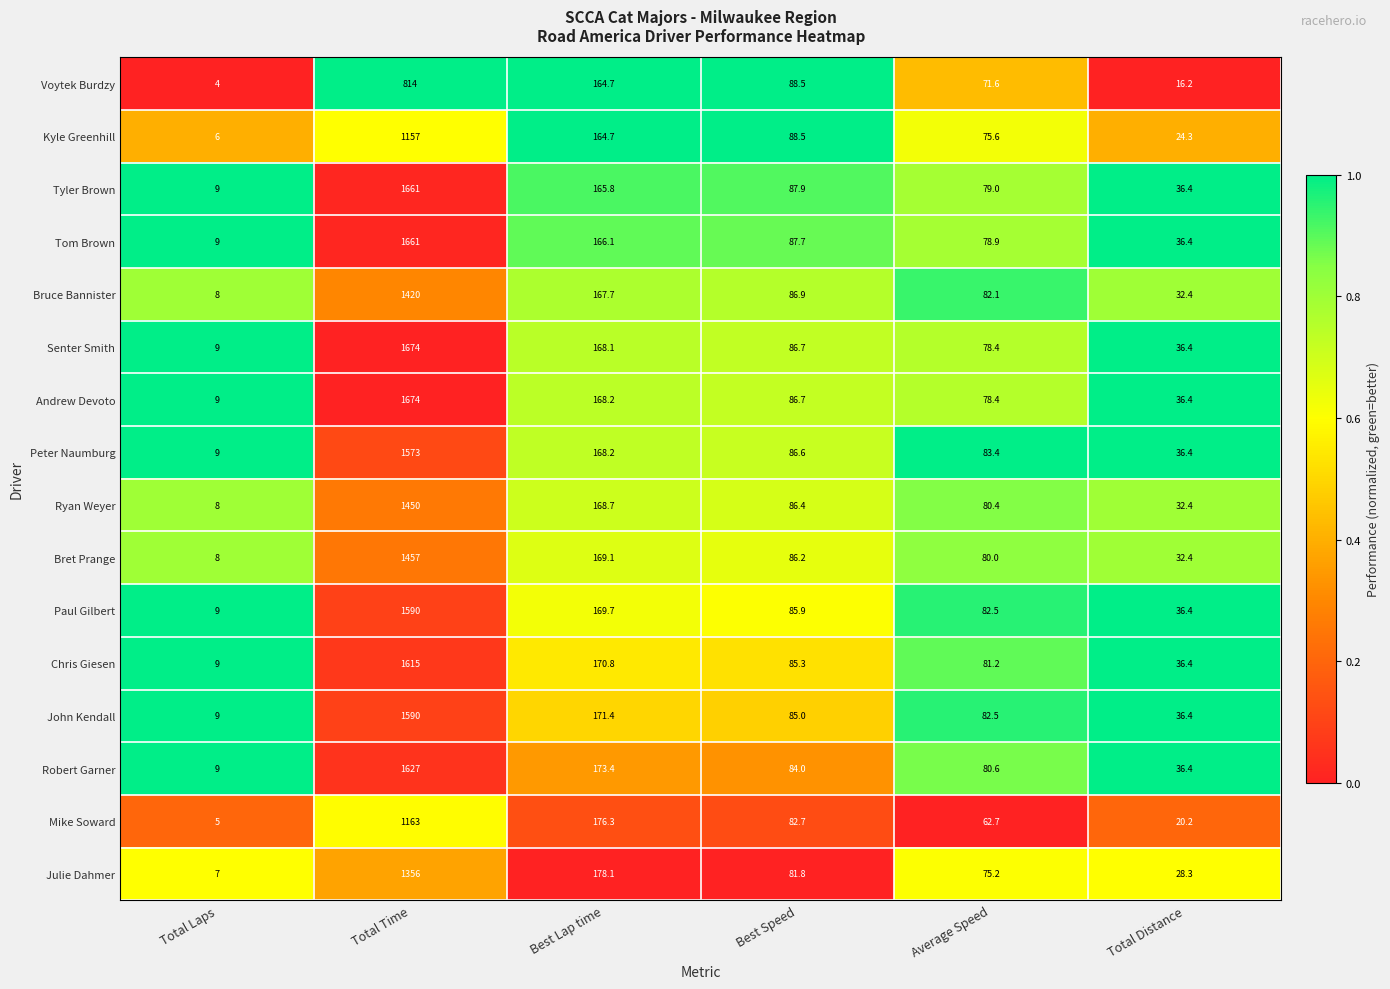

How many series are shown in this chart?

16